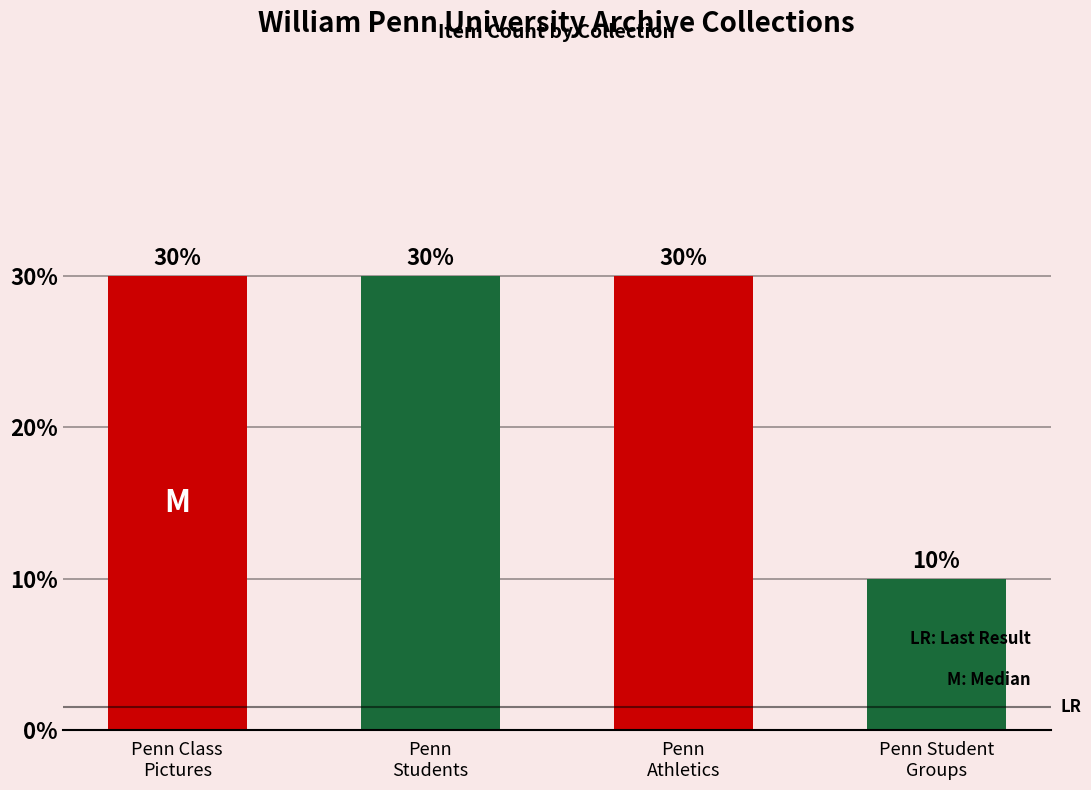

Is it true that the value at Penn
Students is 3?

True